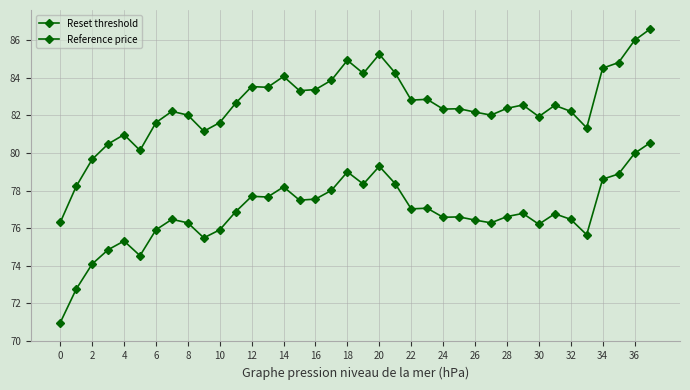

How many lines are shown in the chart?

2